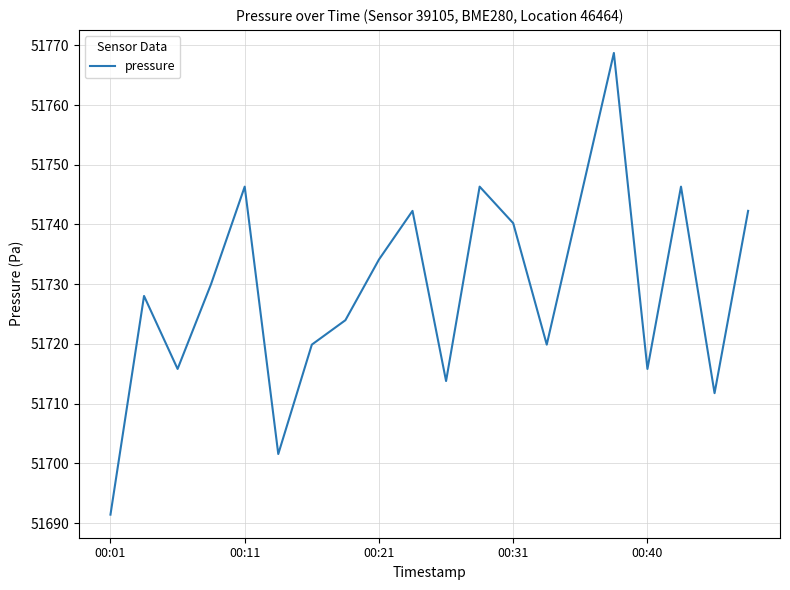

What is the minimum value shown in the chart?

51691.4